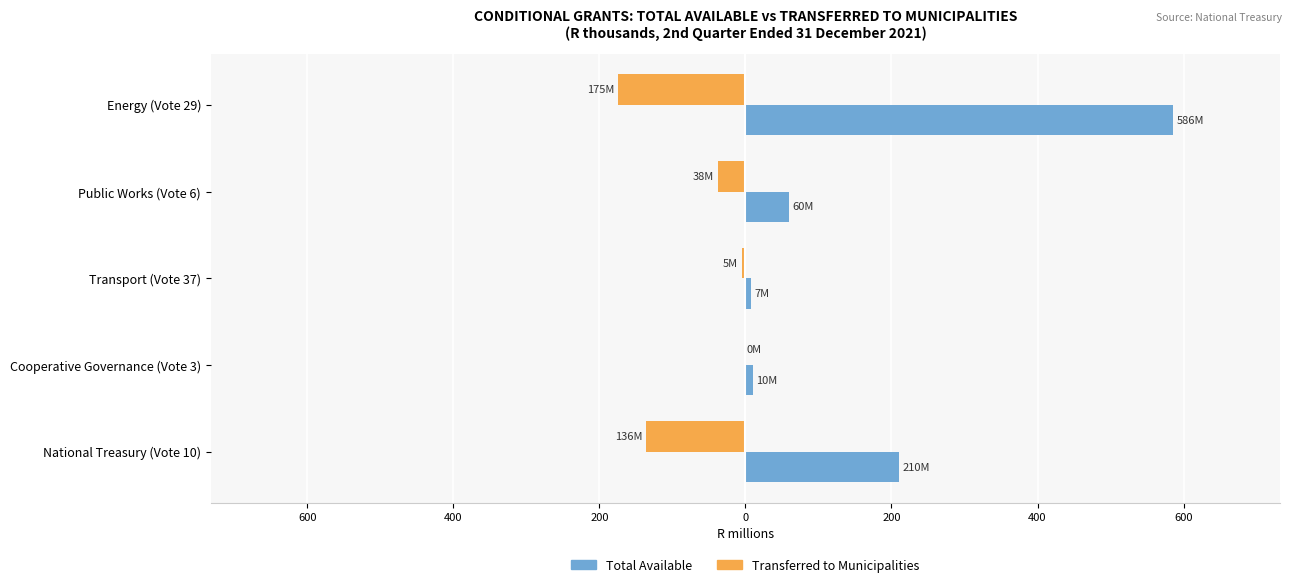

Rank the series by their maximum value, from lowest to highest.

Transferred to Municipalities, Total Available